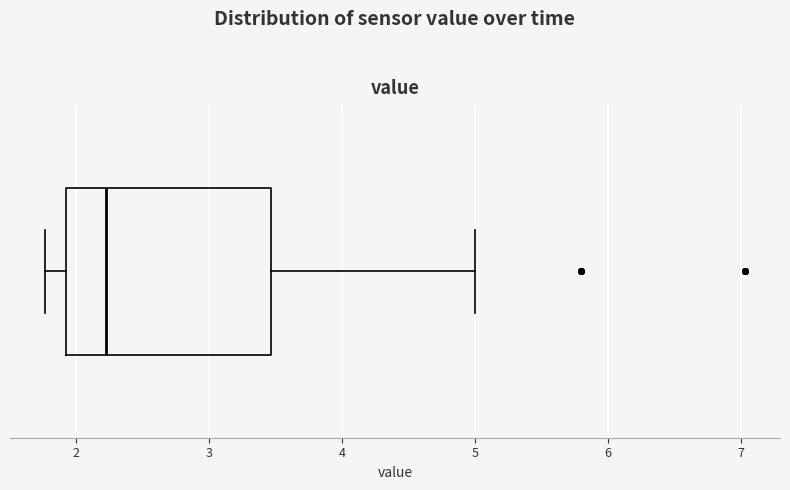

Where does the right whisker of the box end on the x-axis? The values are not printed on the chart, so give them approximately, as read against the axis.

5.0